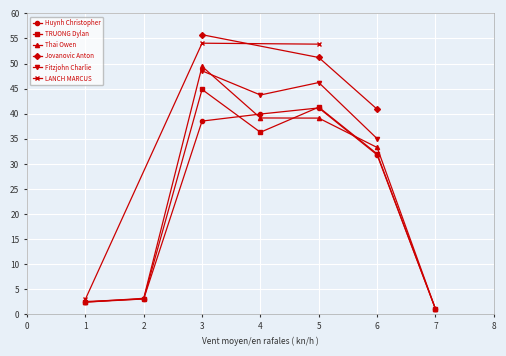

True or false: Huynh Christopher and Thai Owen intersect in this chart.

True